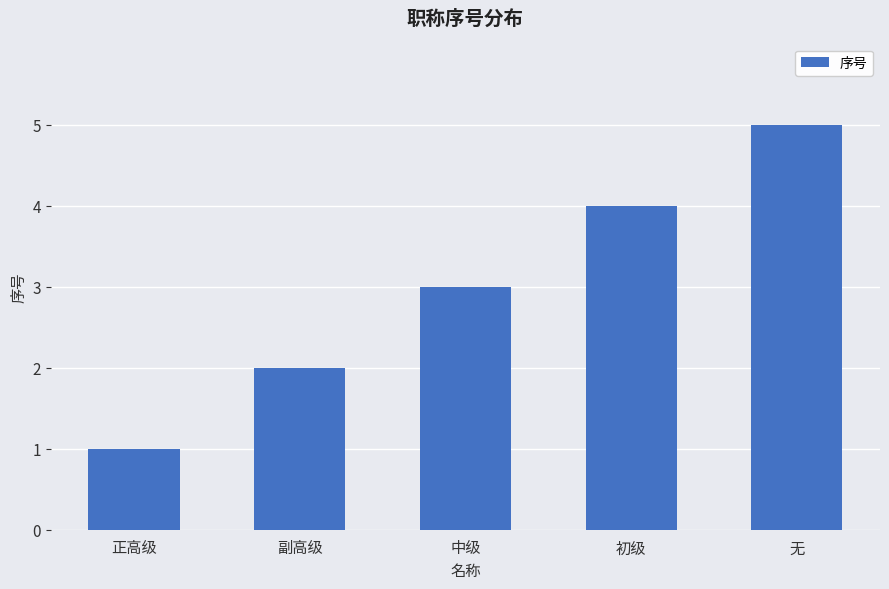

Approximately how many times larger is the value at 初级 compared to 无?

0.8